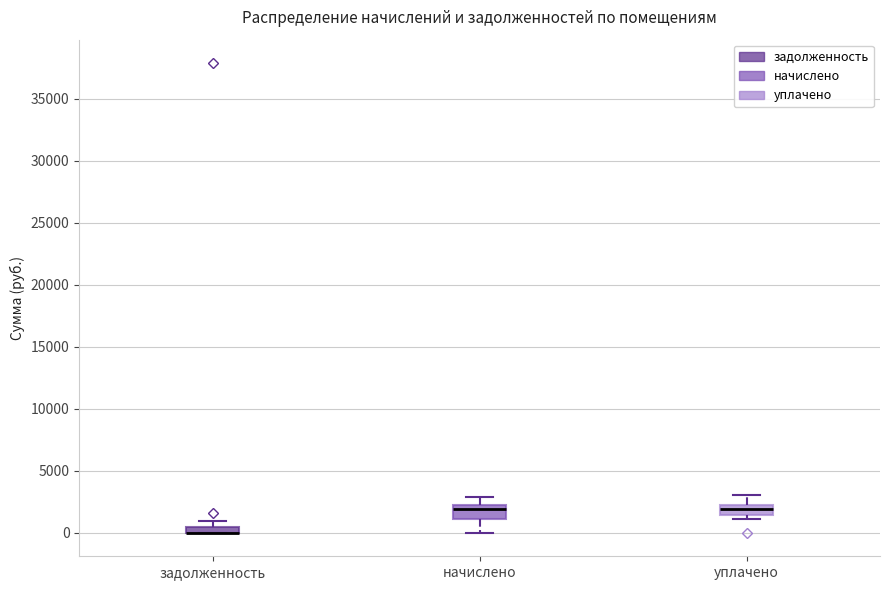

Where is the upper edge of the box for уплачено on the y-axis? The values are not printed on the chart, so give them approximately, as read against the axis.

2500